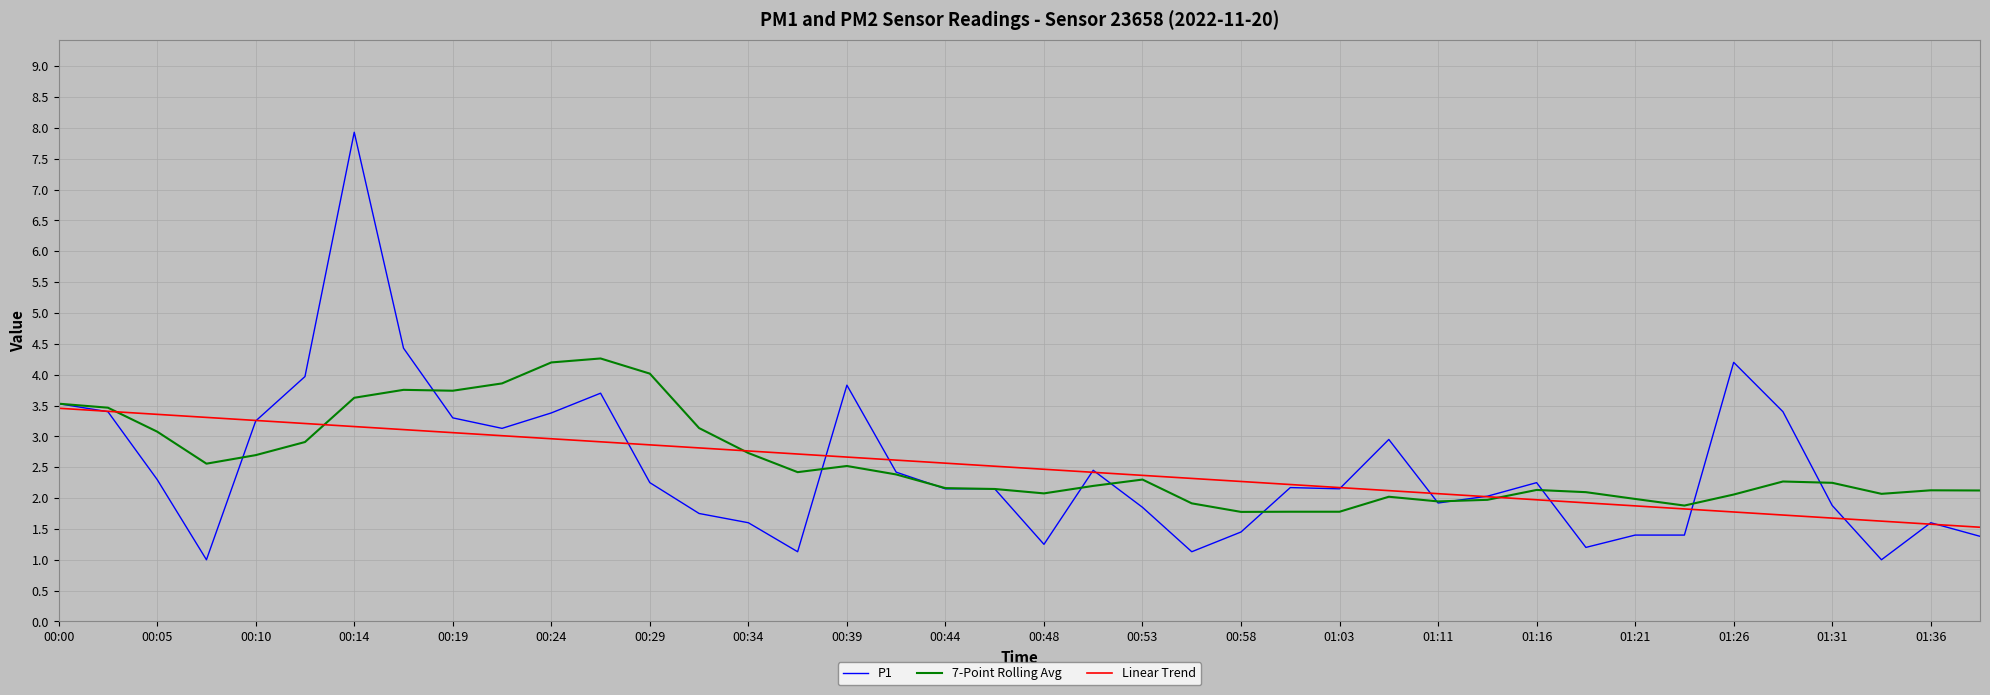

Which series has the largest range (max minus min)?

P1